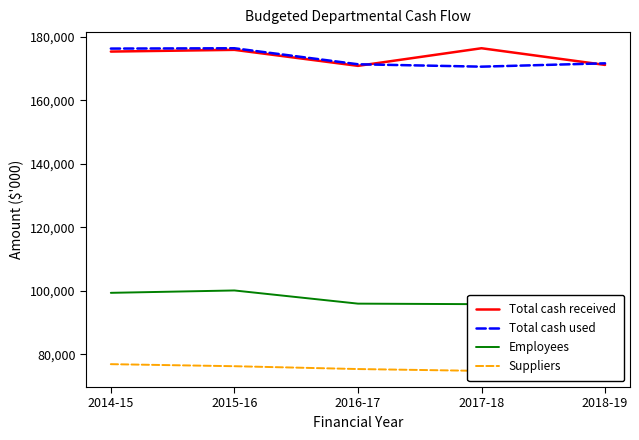

At which label does Employees reach its peak?

2015-16